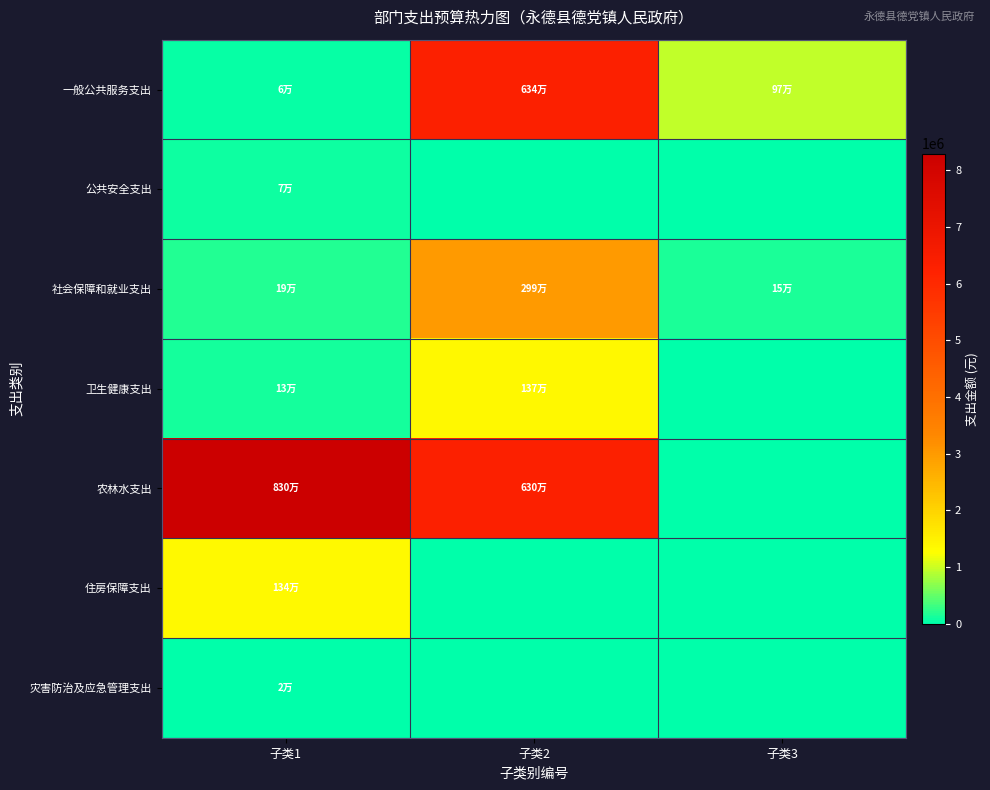

How many series are shown in this chart?

7